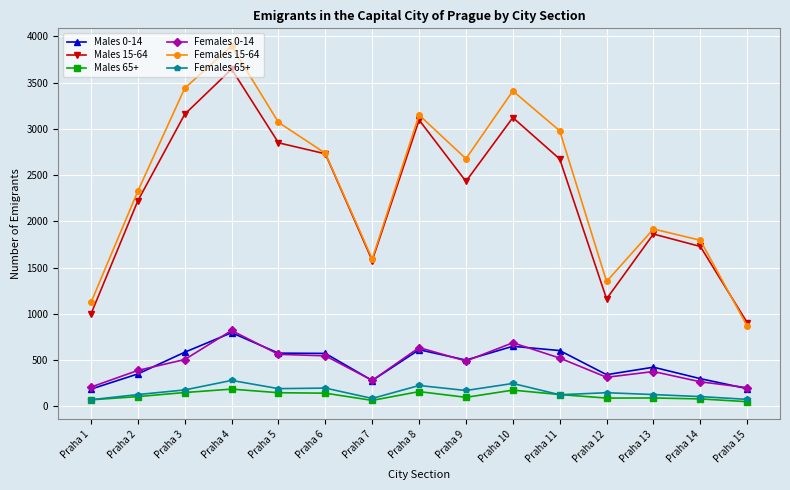

Between Praha 2 and Praha 7, which series saw the biggest shift?

Females 15-64